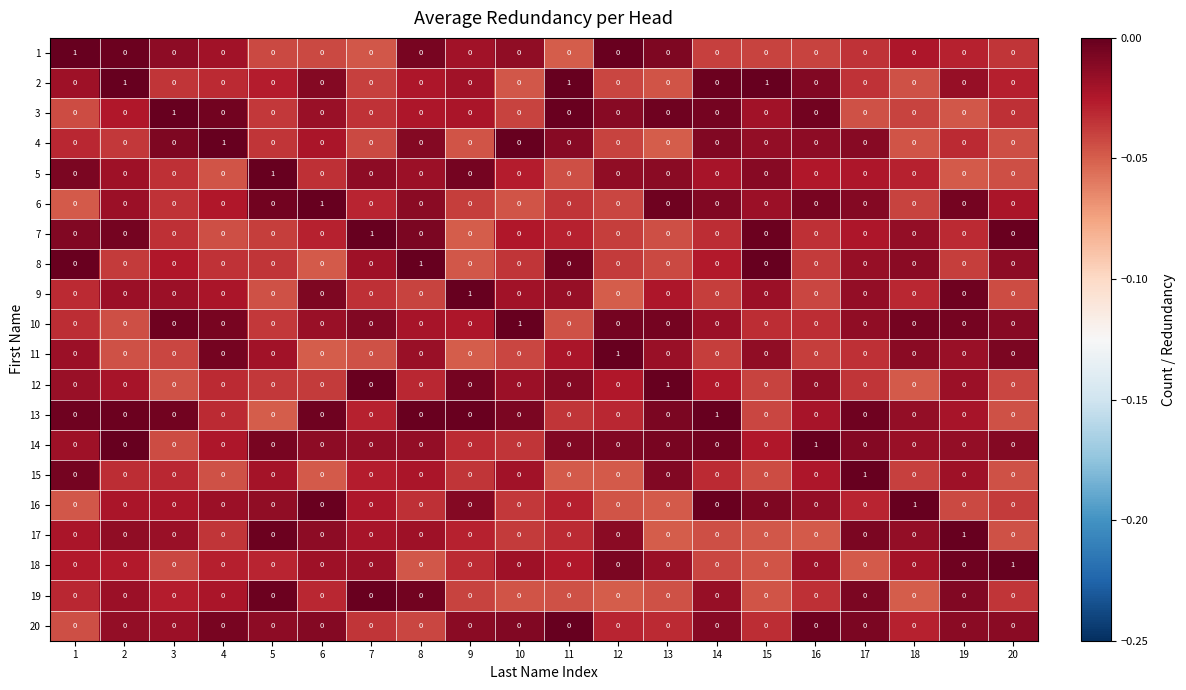

How many values in the 4 series exceed 0?

1